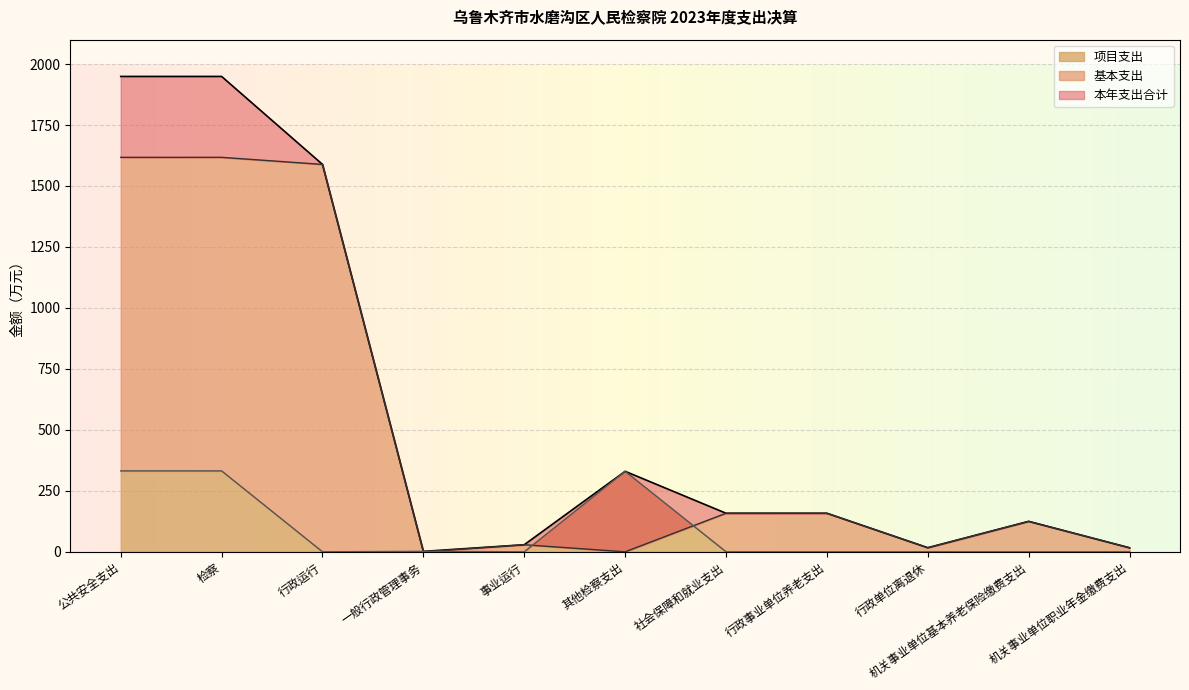

What is the greatest value displayed?

1949.2